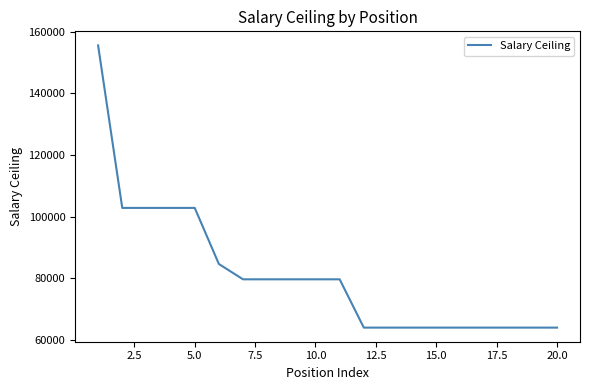

What is the difference between the maximum and minimum values?

91631